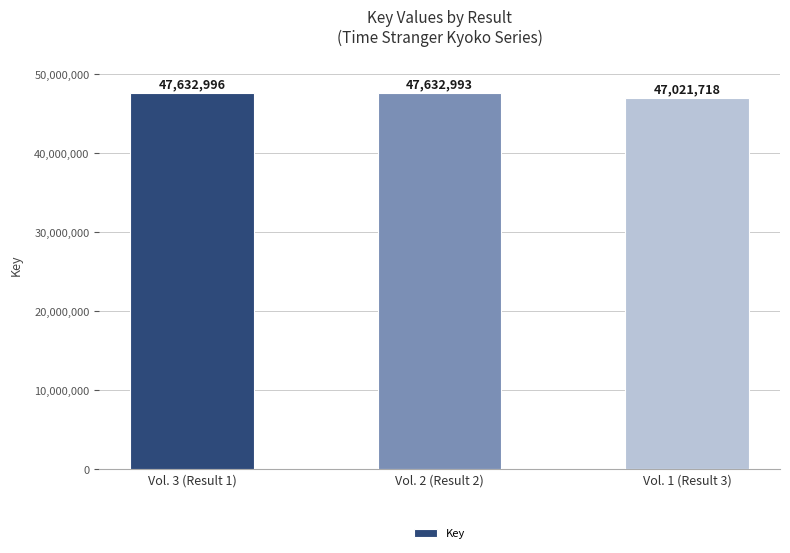

Reading left to right, what are all the values shown in this chart?

Vol. 3 (Result 1)=47632996	Vol. 2 (Result 2)=47632993	Vol. 1 (Result 3)=47021718